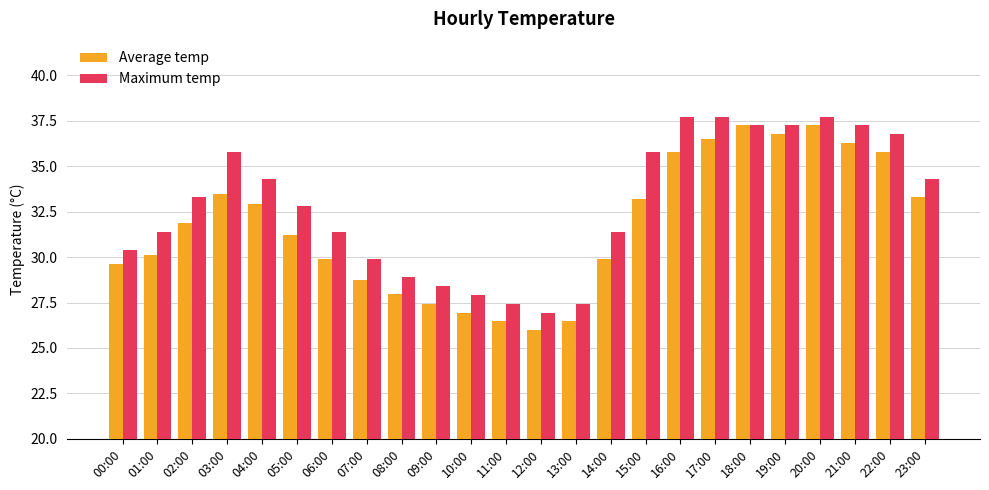

At how many categories does at least one series exceed 35?

9